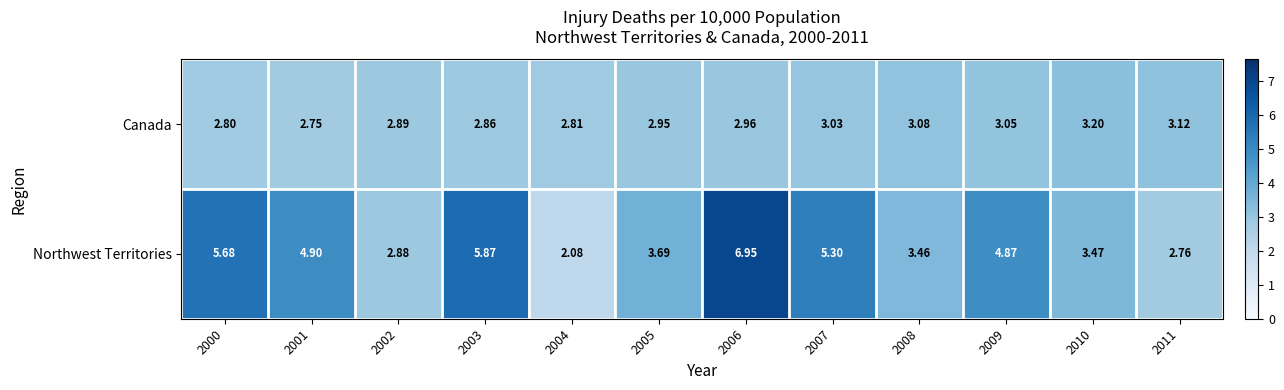

Rank the series by their average value, from lowest to highest.

Canada, Northwest Territories